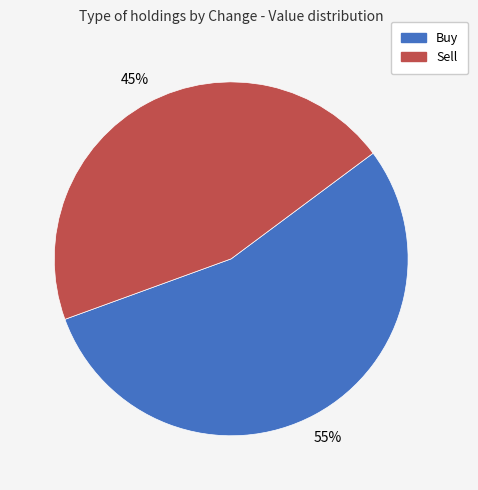

True or false: Sell accounts for 14% of the total.

False